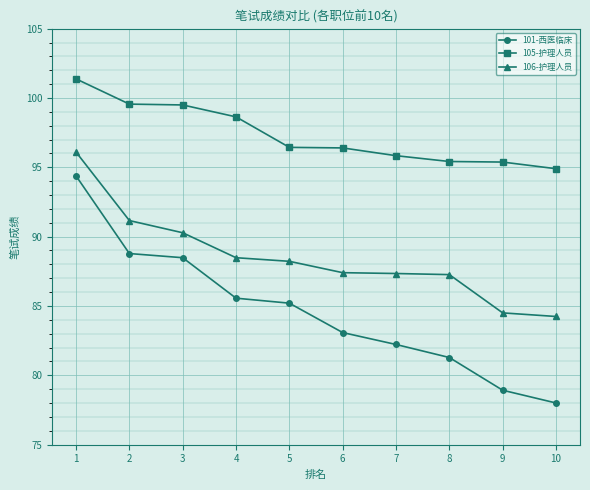

Which series has the largest total across all categories?

105-护理人员